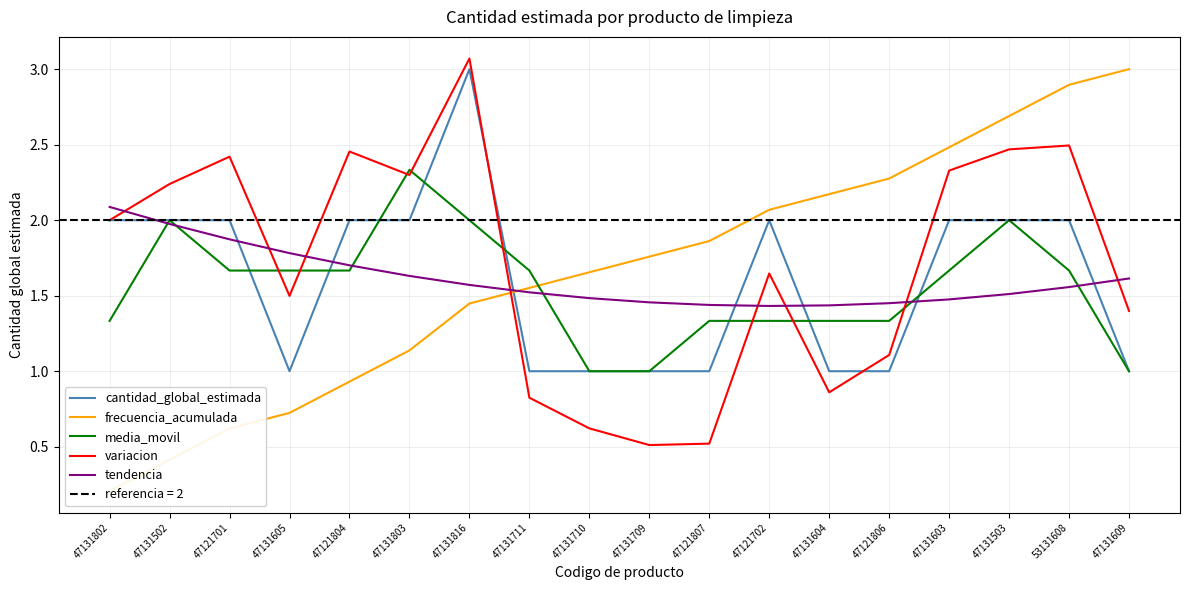

Between 47131502 and 47121804, which series saw the biggest shift?

frecuencia_acumulada